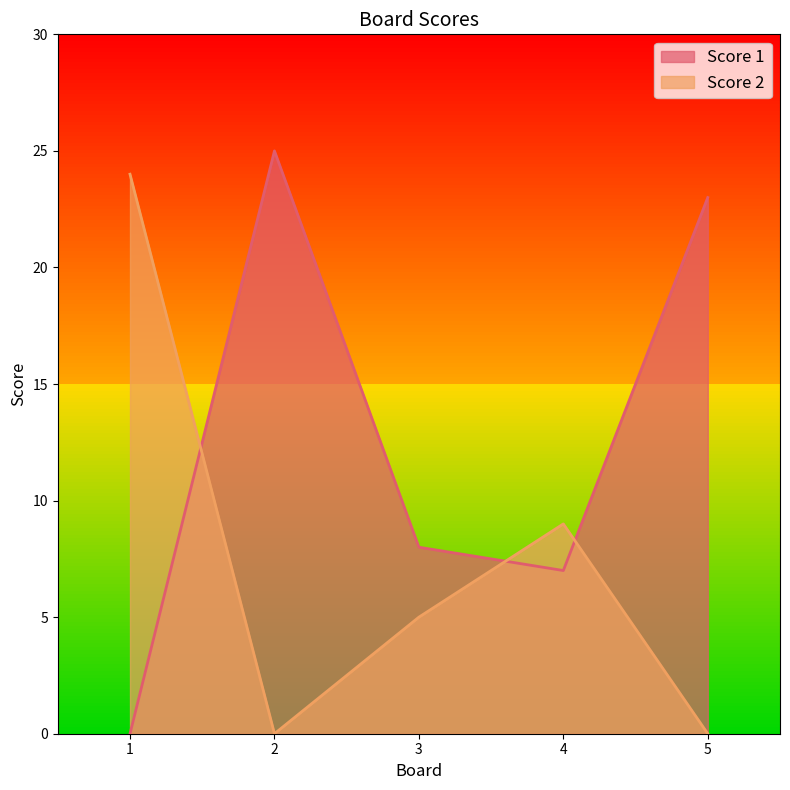

At 5, list the series in order from largest to smallest.

Score 1, Score 2